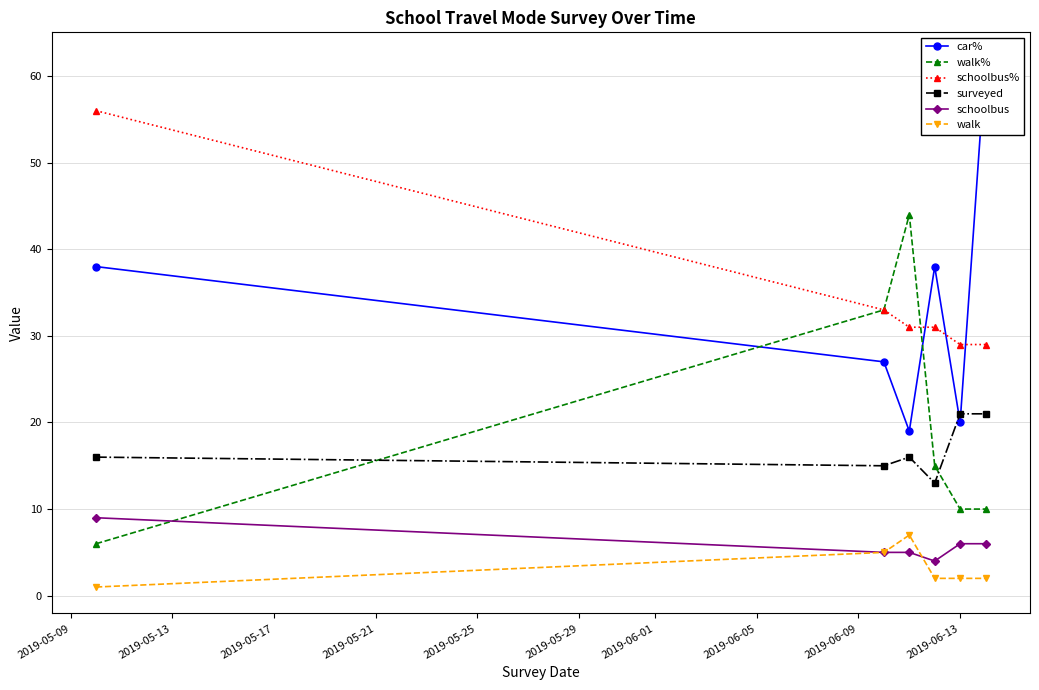

How many times do walk% and surveyed cross each other?

2